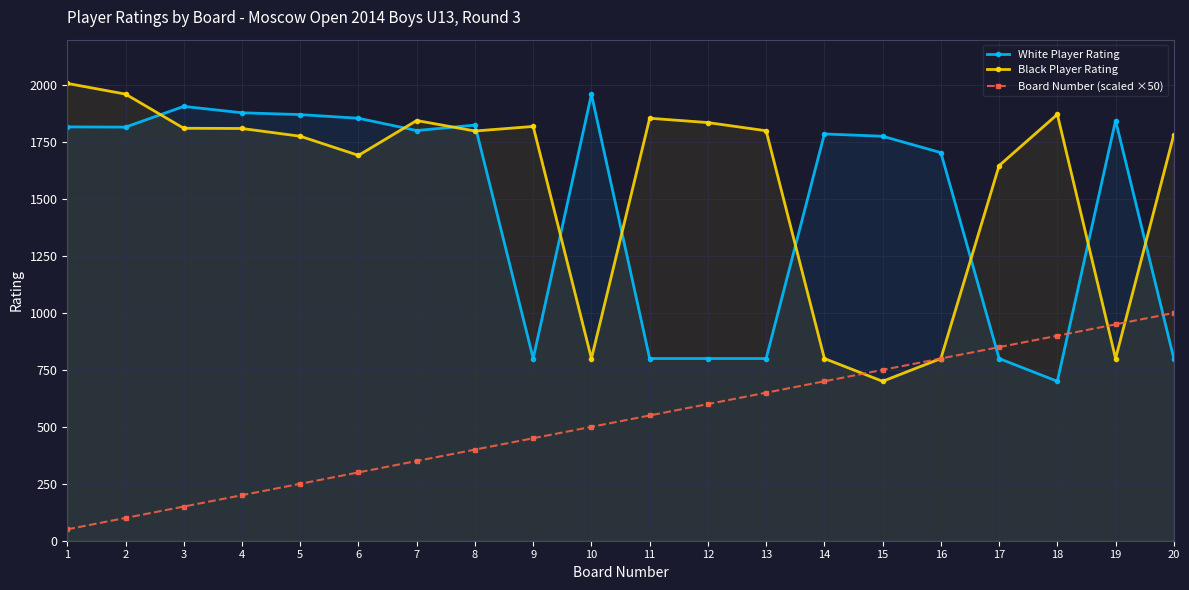

What value does the White Player Rating series have at 9?

800